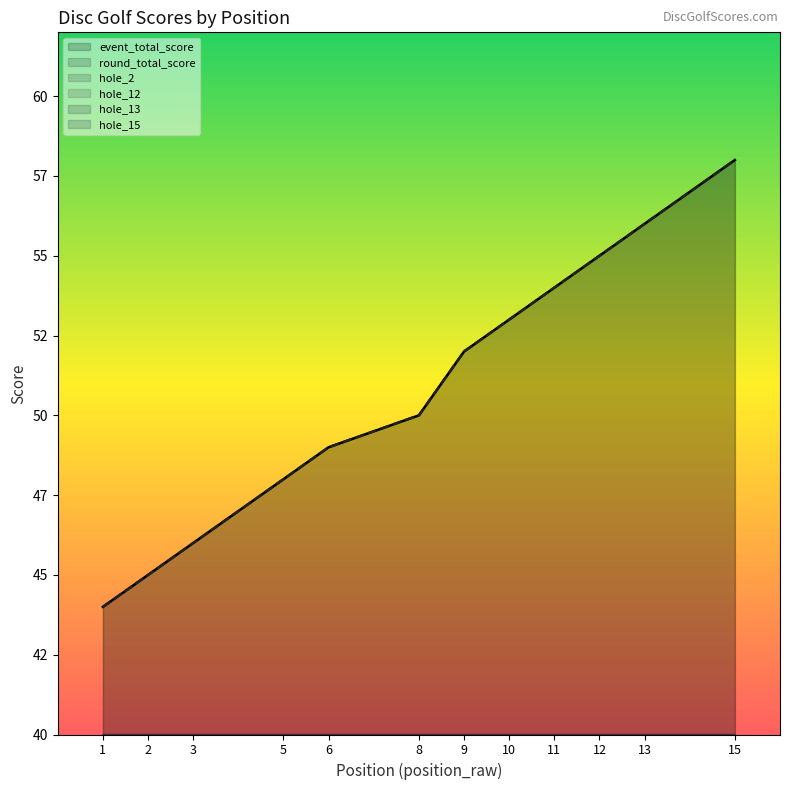

Is the value of hole_13 at 3 greater than the value of hole_15 at 9?

No